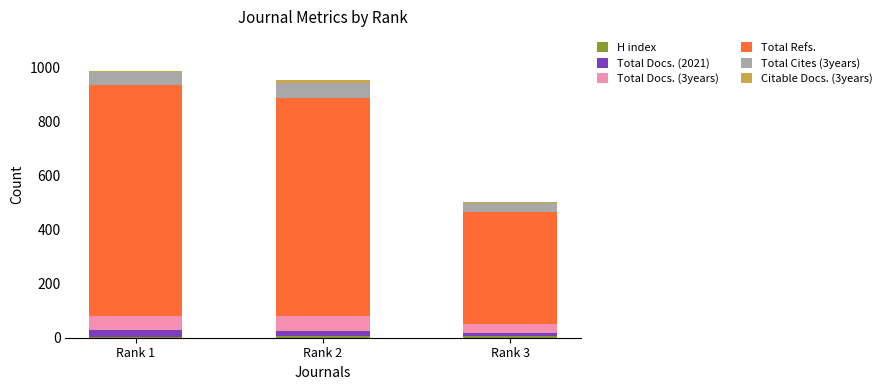

Are the bars grouped side by side (vs. stacked)?

No